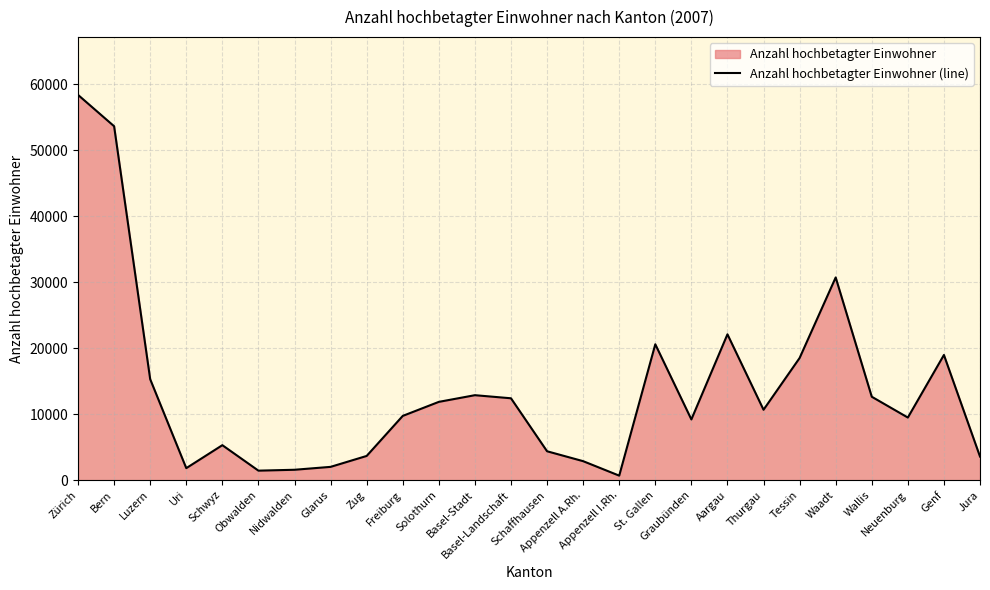

How many categories are shown in the chart?

26